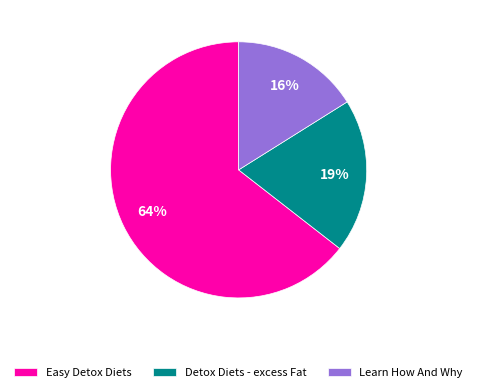

Count the number of slices in the pie.

3